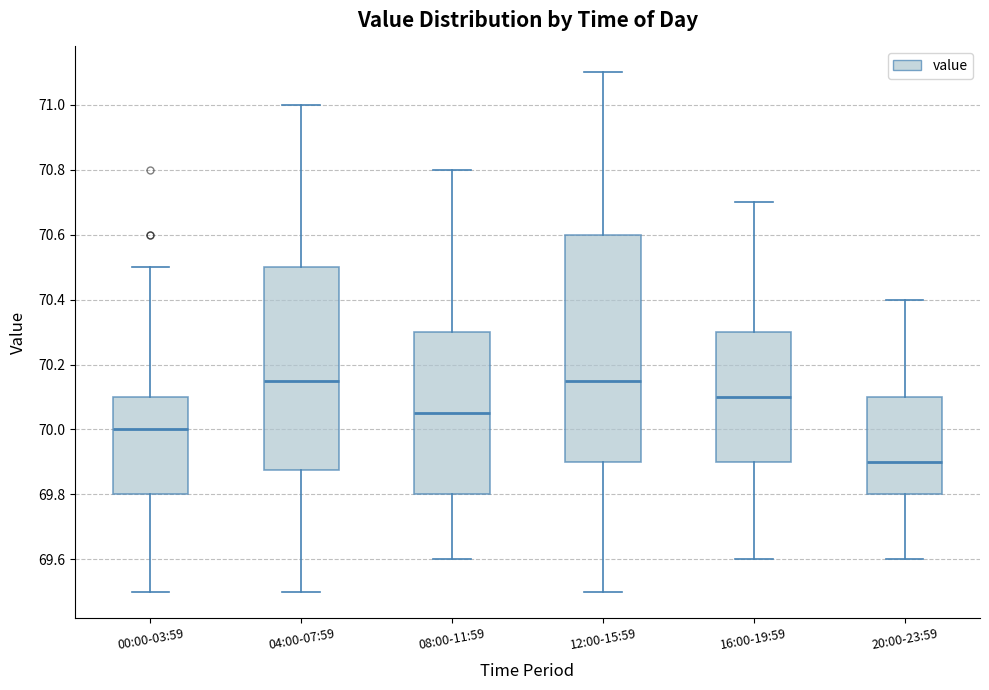

Where is the upper edge of the box for 20:00-23:59 on the y-axis? The values are not printed on the chart, so give them approximately, as read against the axis.

70.10